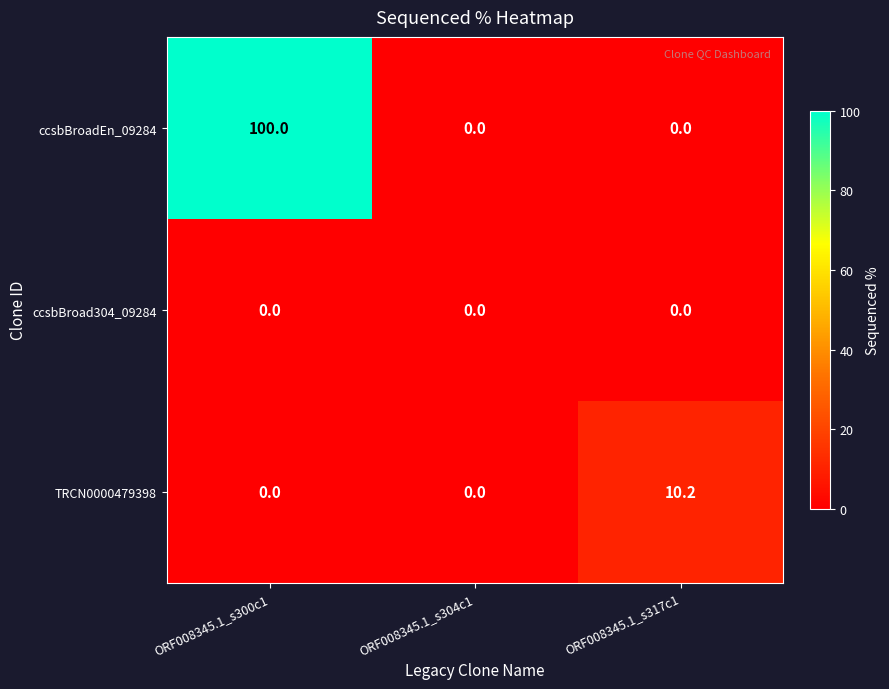

At how many categories does at least one series exceed 7?

2